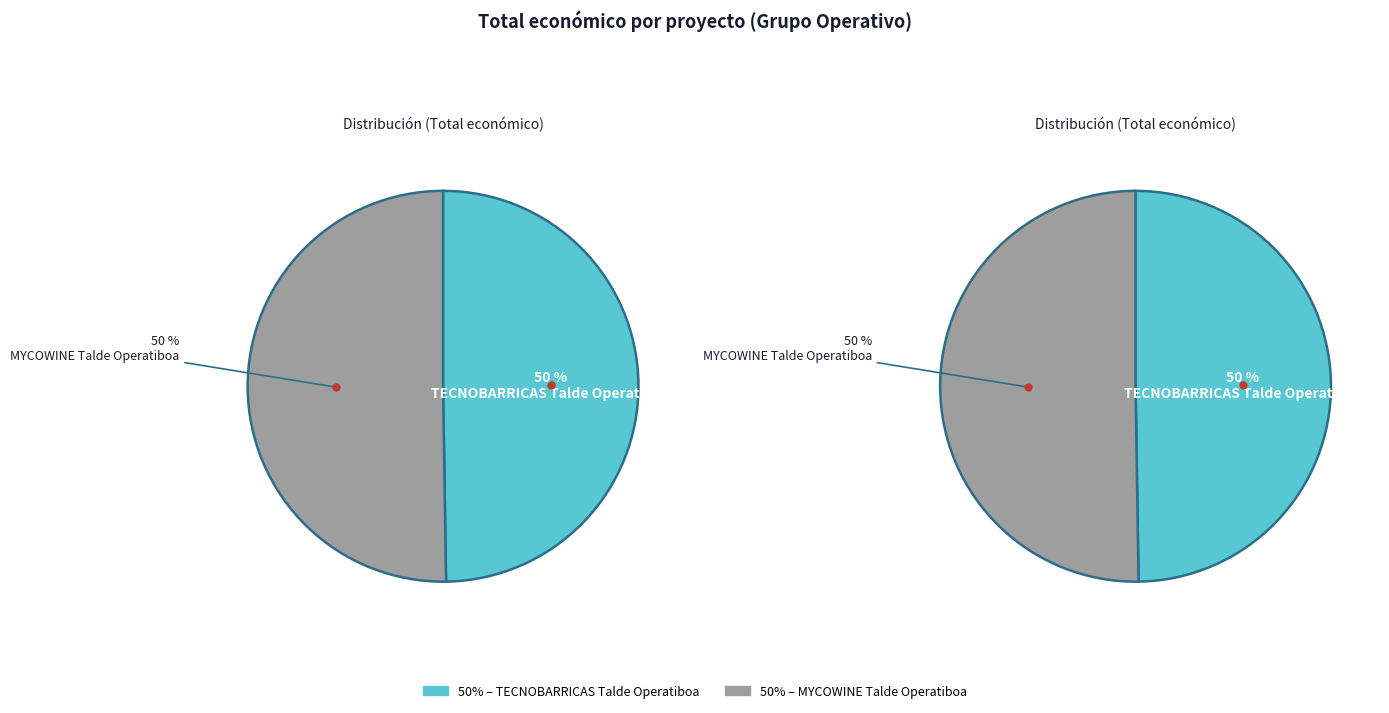

What percentage is the MYCOWINE Talde Operatiboa slice, to the nearest percent?

50%